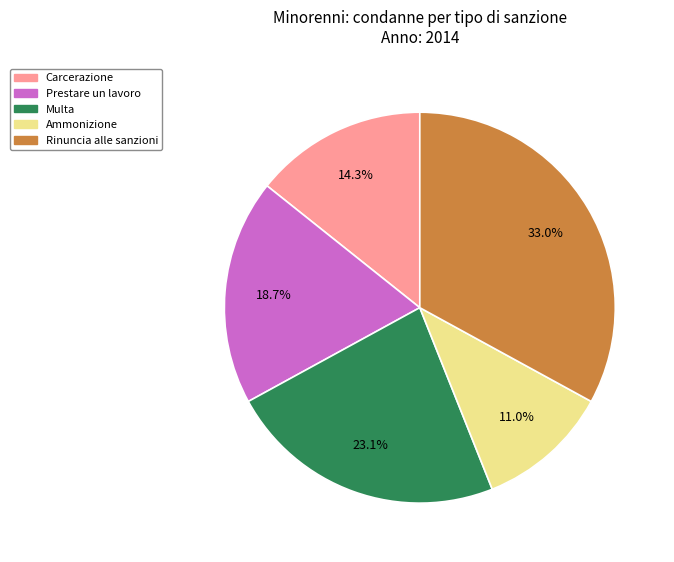

How many slices are in this pie chart?

5